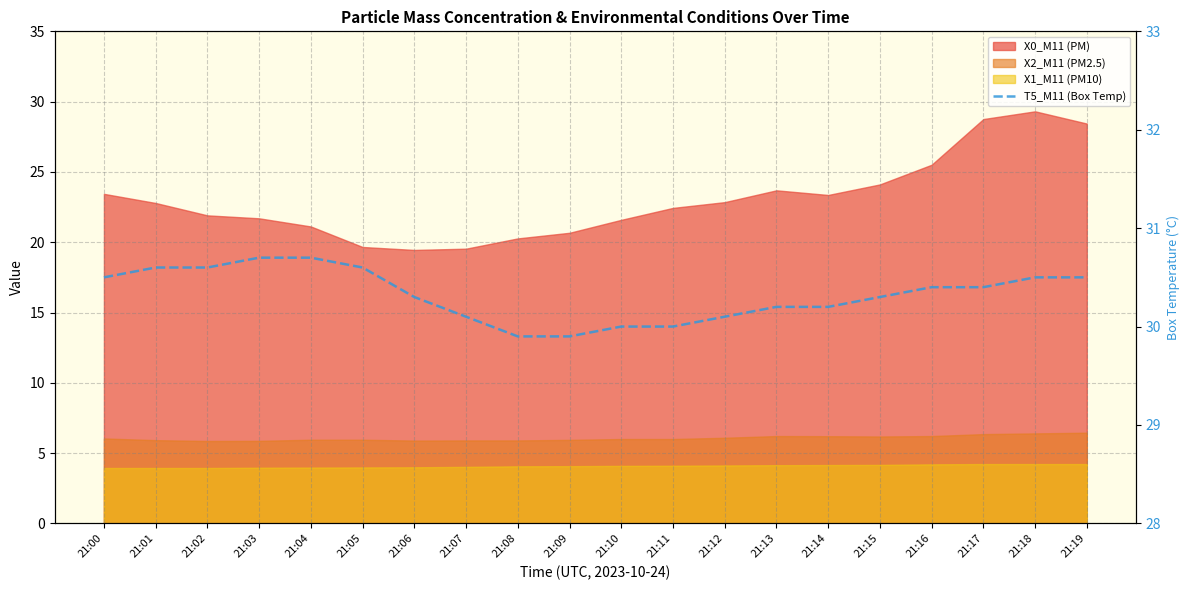

How many values exceed 30?

16